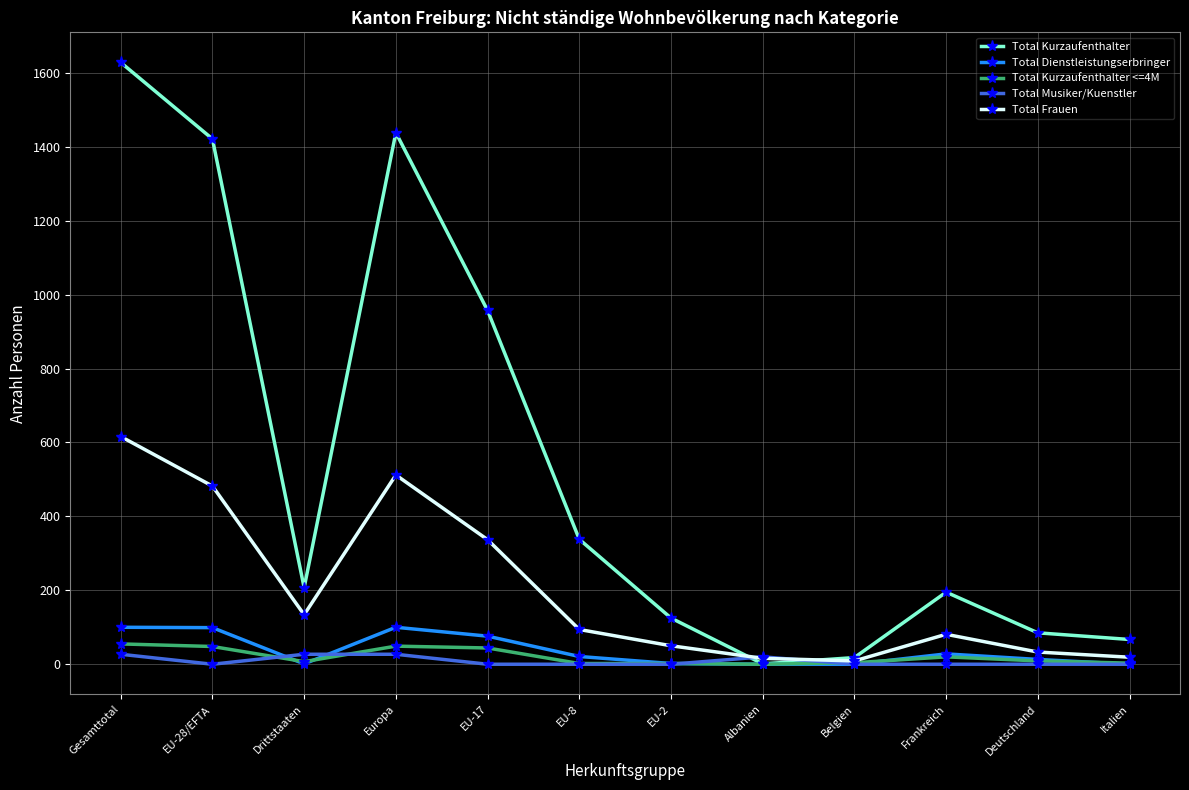

Rank the series at Gesamttotal from lowest to highest value.

Total Musiker/Kuenstler, Total Kurzaufenthalter <=4M, Total Dienstleistungserbringer, Total Frauen, Total Kurzaufenthalter